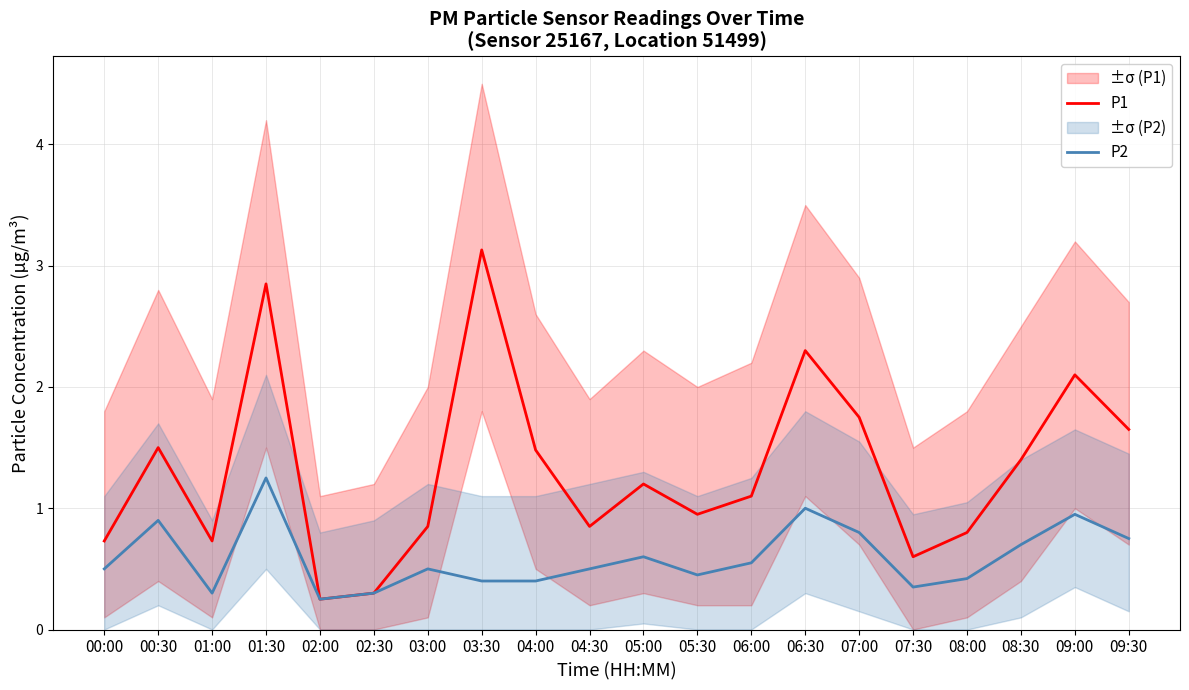

List the series in order of their peak value, highest first.

P1, P2